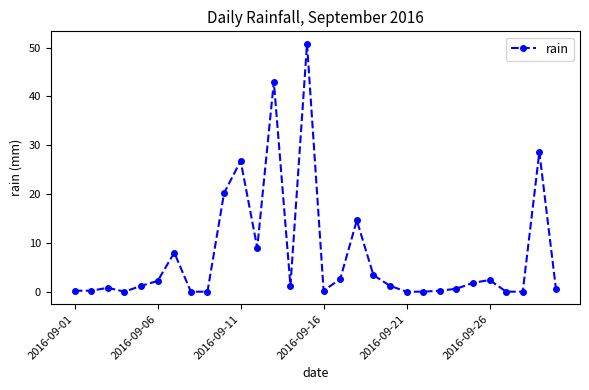

True or false: there are more than 1 points higher than both neighbors.

True